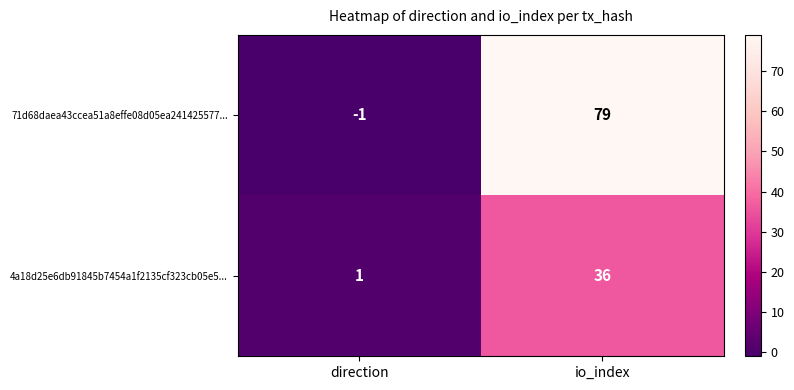

Is it true that 4a18d25e6db91845b7454a1f2135cf323cb05e5... equals 1 at direction?

True